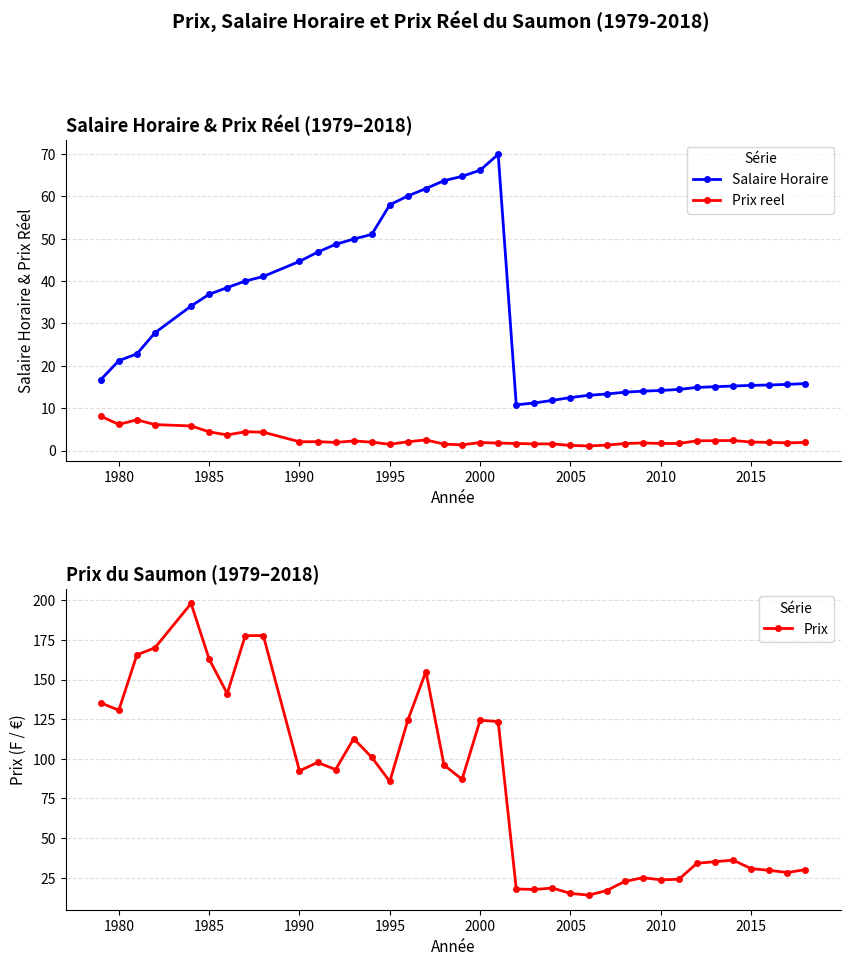

What is the highest value of the Prix series?

198.1